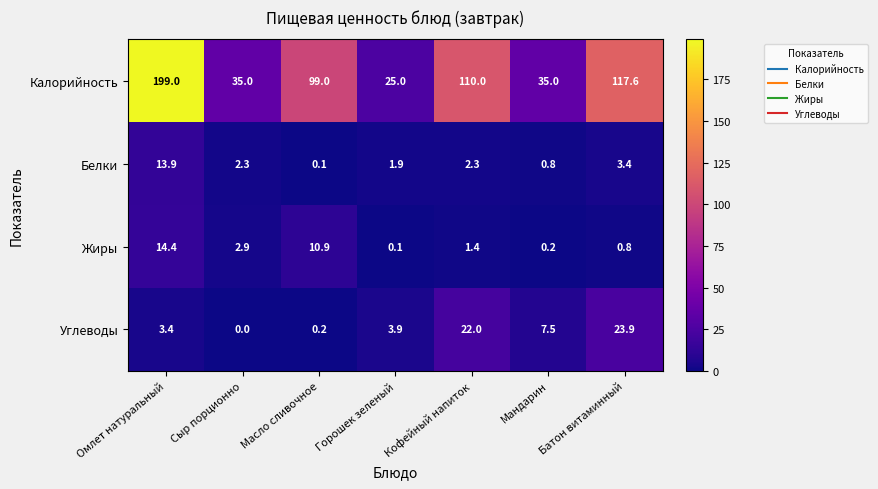

True or false: Калорийность has a value of 35.0 at Сыр порционно.

True